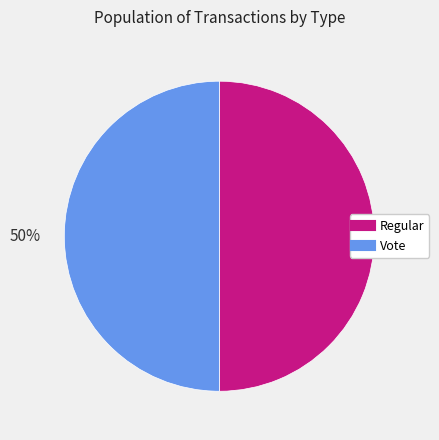

True or false: Vote accounts for 50% of the total.

True